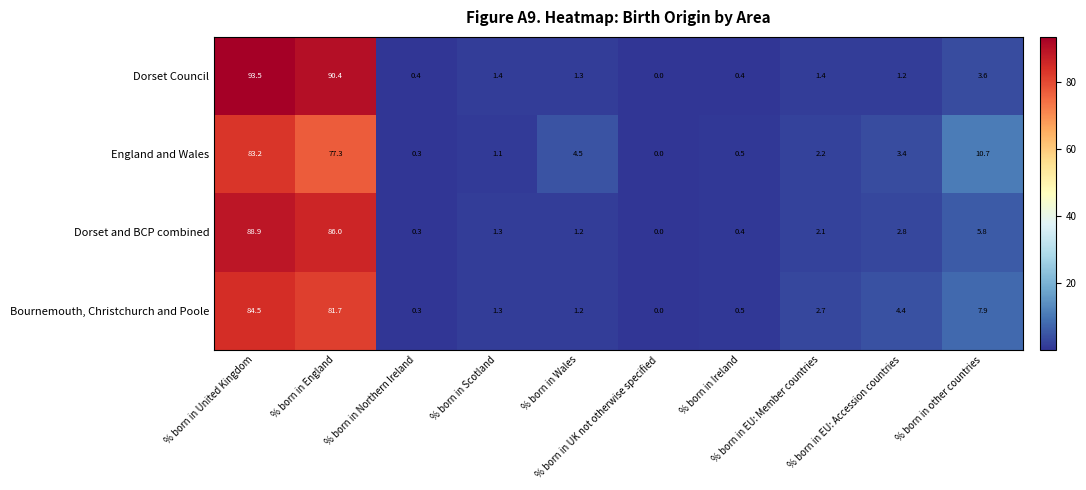

What is the average value of the England and Wales series?

18.3